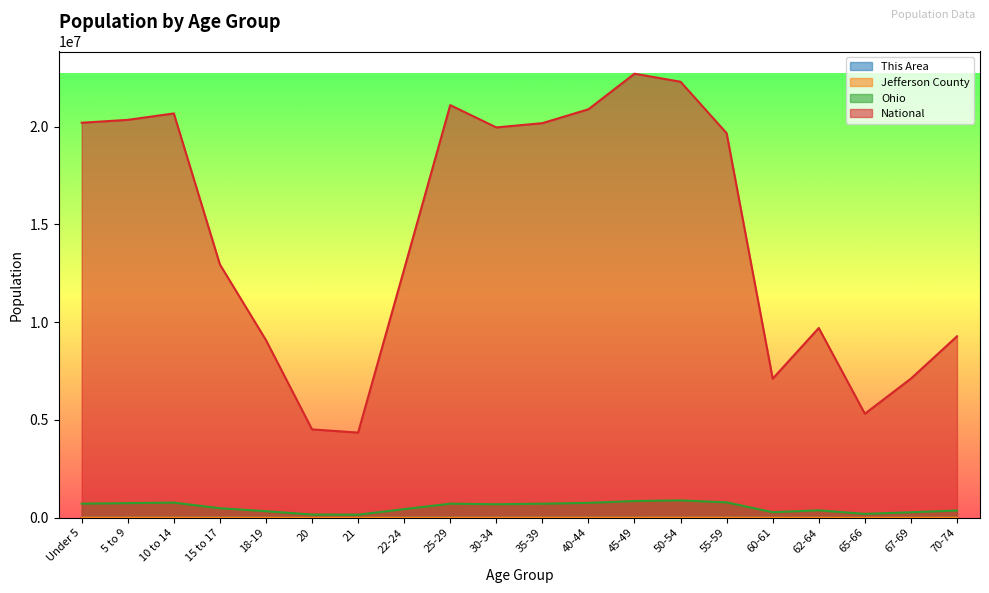

What is the difference between the maximum and minimum values in the This Area series?

1001